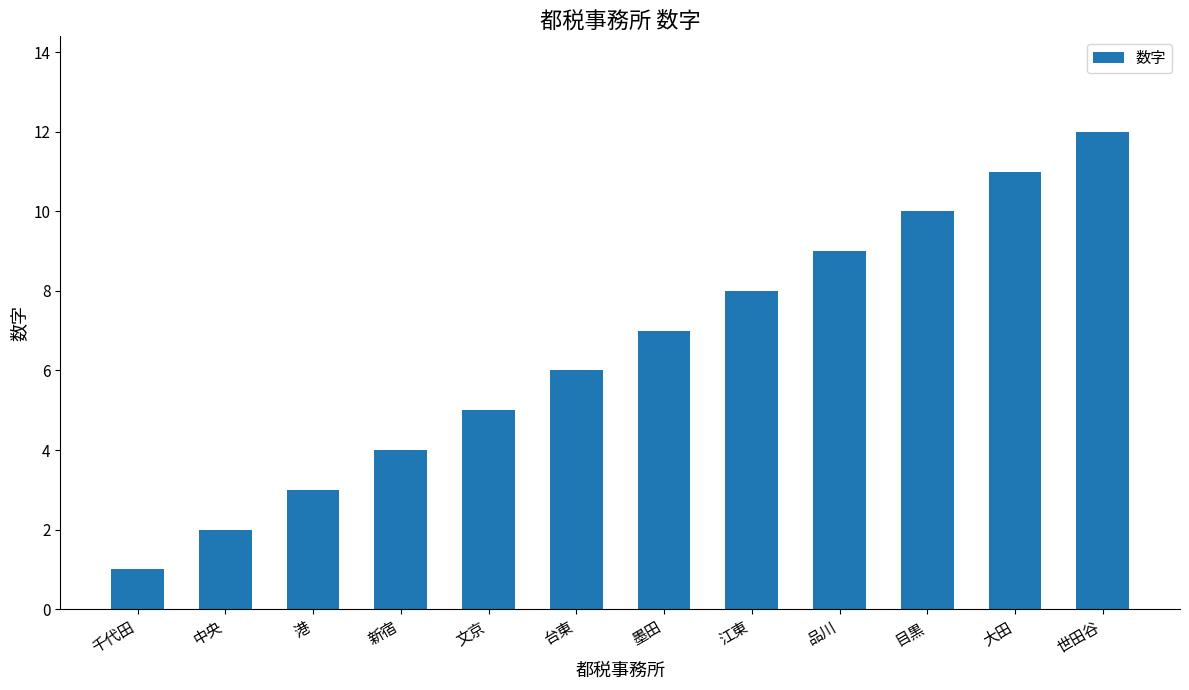

What is the approximate value at 品川?

9